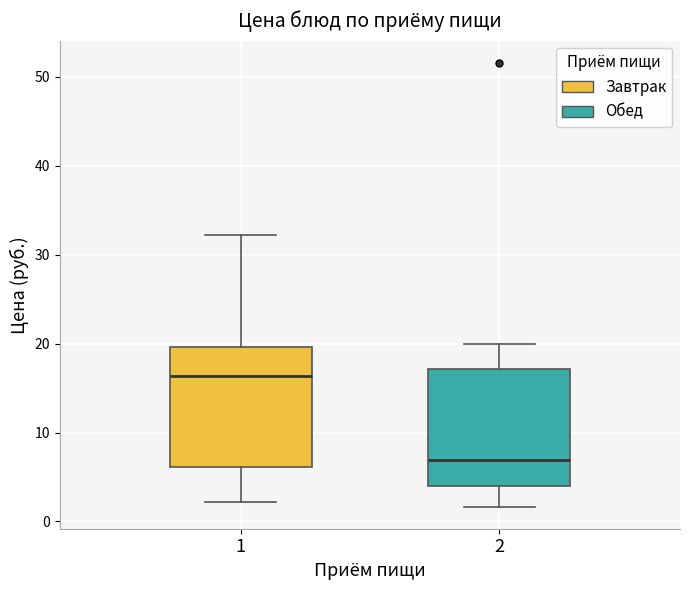

Reading left to right, read every box against the y-axis: the position of its median line, the range the box covers, and the ends of its whiskers. The values are not printed on the chart, so give them approximately, as read against the axis.

1: median 16, box 6 to 20, whiskers 2 to 32
2: median 7, box 4 to 17, whiskers 2 to 20